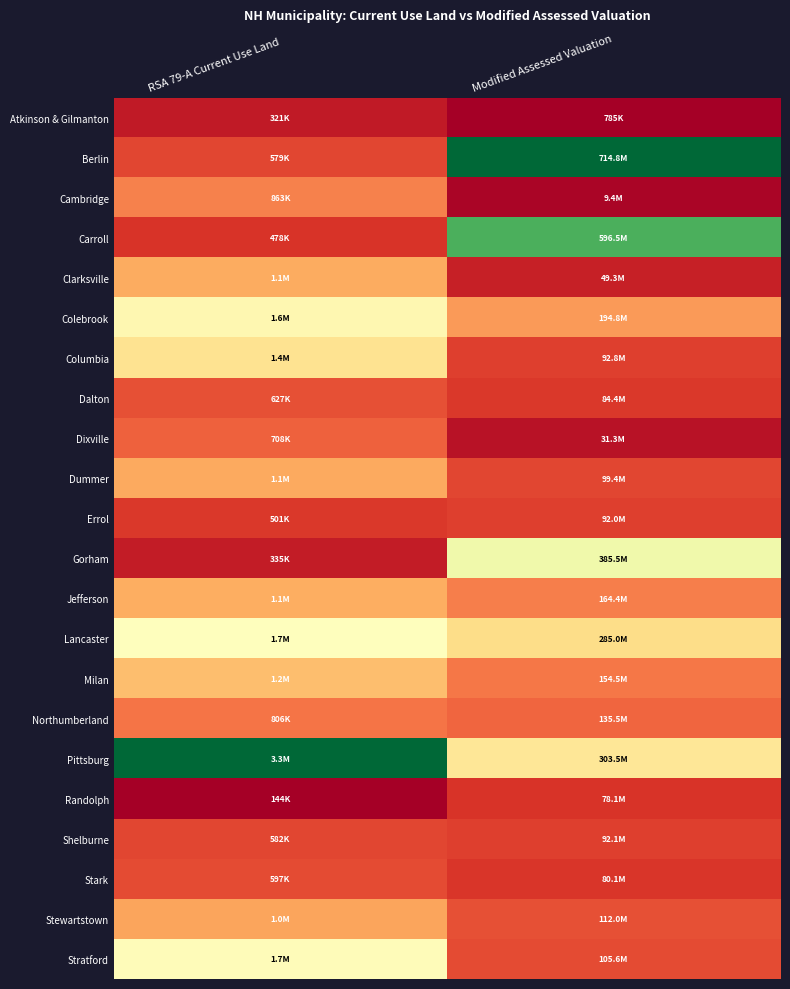

Reading left to right, extract all data points from this chart.

Atkinson & Gilmanton: RSA 79-A Current Use Land=0.1	Modified Assessed Valuation=0.0
Berlin: RSA 79-A Current Use Land=0.1	Modified Assessed Valuation=1.0
Cambridge: RSA 79-A Current Use Land=0.2	Modified Assessed Valuation=0.0
Carroll: RSA 79-A Current Use Land=0.1	Modified Assessed Valuation=0.8
Clarksville: RSA 79-A Current Use Land=0.3	Modified Assessed Valuation=0.1
Colebrook: RSA 79-A Current Use Land=0.5	Modified Assessed Valuation=0.3
Columbia: RSA 79-A Current Use Land=0.4	Modified Assessed Valuation=0.1
Dalton: RSA 79-A Current Use Land=0.2	Modified Assessed Valuation=0.1
Dixville: RSA 79-A Current Use Land=0.2	Modified Assessed Valuation=0.0
Dummer: RSA 79-A Current Use Land=0.3	Modified Assessed Valuation=0.1
Errol: RSA 79-A Current Use Land=0.1	Modified Assessed Valuation=0.1
Gorham: RSA 79-A Current Use Land=0.1	Modified Assessed Valuation=0.5
Jefferson: RSA 79-A Current Use Land=0.3	Modified Assessed Valuation=0.2
Lancaster: RSA 79-A Current Use Land=0.5	Modified Assessed Valuation=0.4
Milan: RSA 79-A Current Use Land=0.3	Modified Assessed Valuation=0.2
Northumberland: RSA 79-A Current Use Land=0.2	Modified Assessed Valuation=0.2
Pittsburg: RSA 79-A Current Use Land=1.0	Modified Assessed Valuation=0.4
Randolph: RSA 79-A Current Use Land=0.0	Modified Assessed Valuation=0.1
Shelburne: RSA 79-A Current Use Land=0.1	Modified Assessed Valuation=0.1
Stark: RSA 79-A Current Use Land=0.1	Modified Assessed Valuation=0.1
Stewartstown: RSA 79-A Current Use Land=0.3	Modified Assessed Valuation=0.2
Stratford: RSA 79-A Current Use Land=0.5	Modified Assessed Valuation=0.1